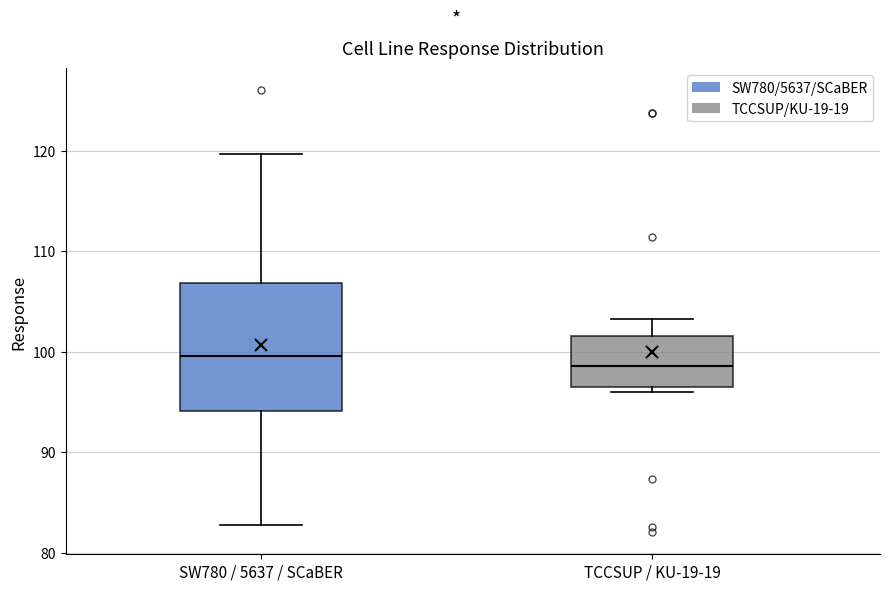

Reading left to right, read every box against the y-axis: the position of its median line, the range the box covers, and the ends of its whiskers. The values are not printed on the chart, so give them approximately, as read against the axis.

SW780 / 5637 / SCaBER: median 100, box 94 to 107, whiskers 83 to 120
TCCSUP / KU-19-19: median 99, box 96 to 102, whiskers 96 (just below the box's lower edge) to 103